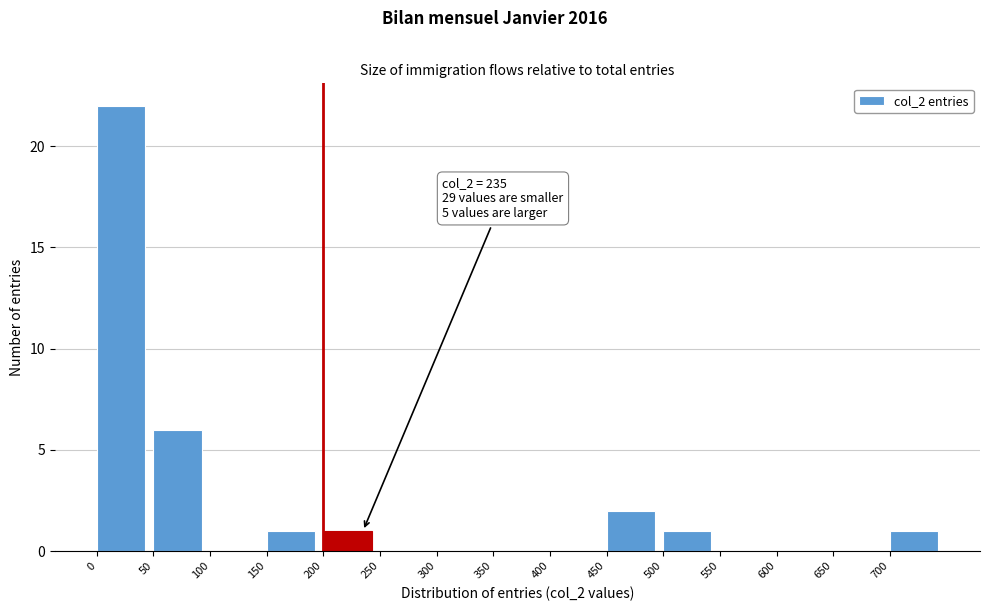

Over which range of the x-axis is the bar tallest?

0 to 50